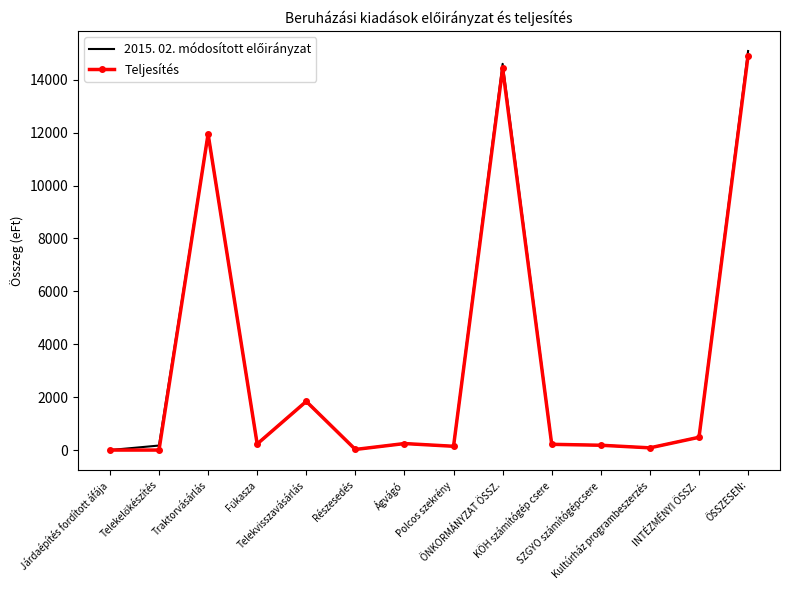

How many lines are shown in the chart?

2